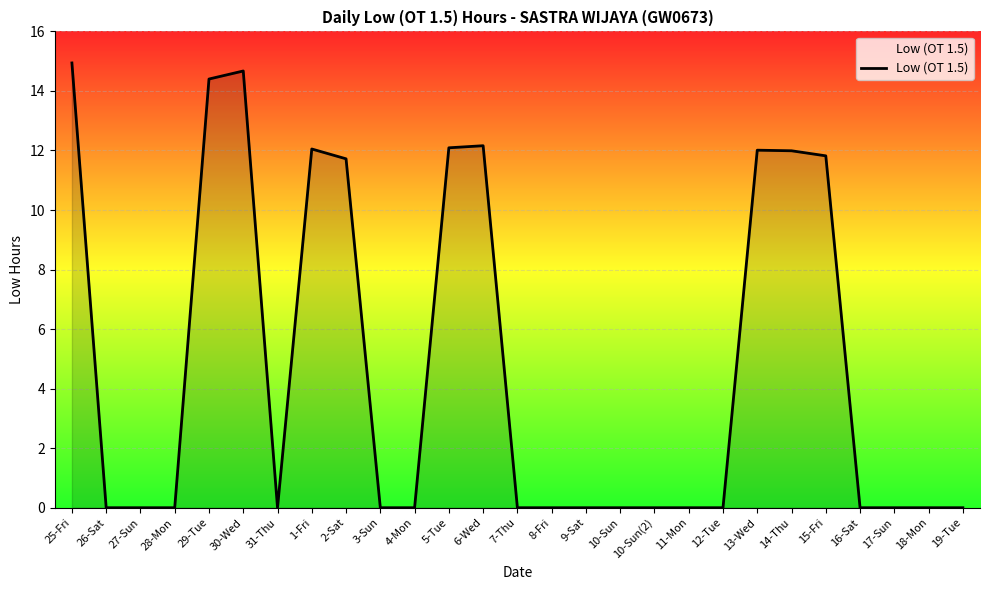

True or false: the data shows 0.0 at 10-Sun(2).

True